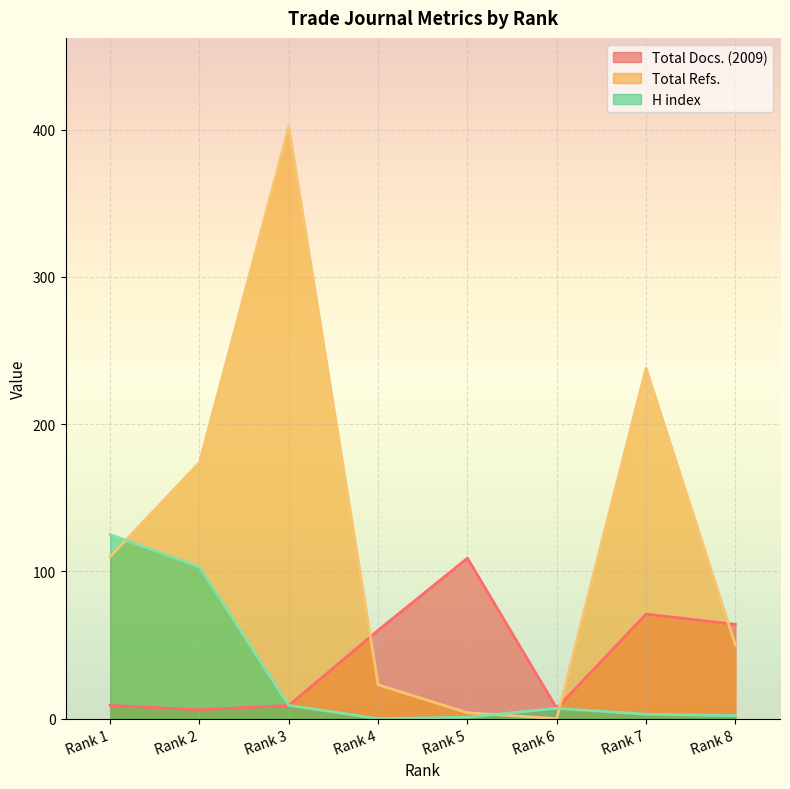

At which category does H index reach its first local valley?

Rank 4